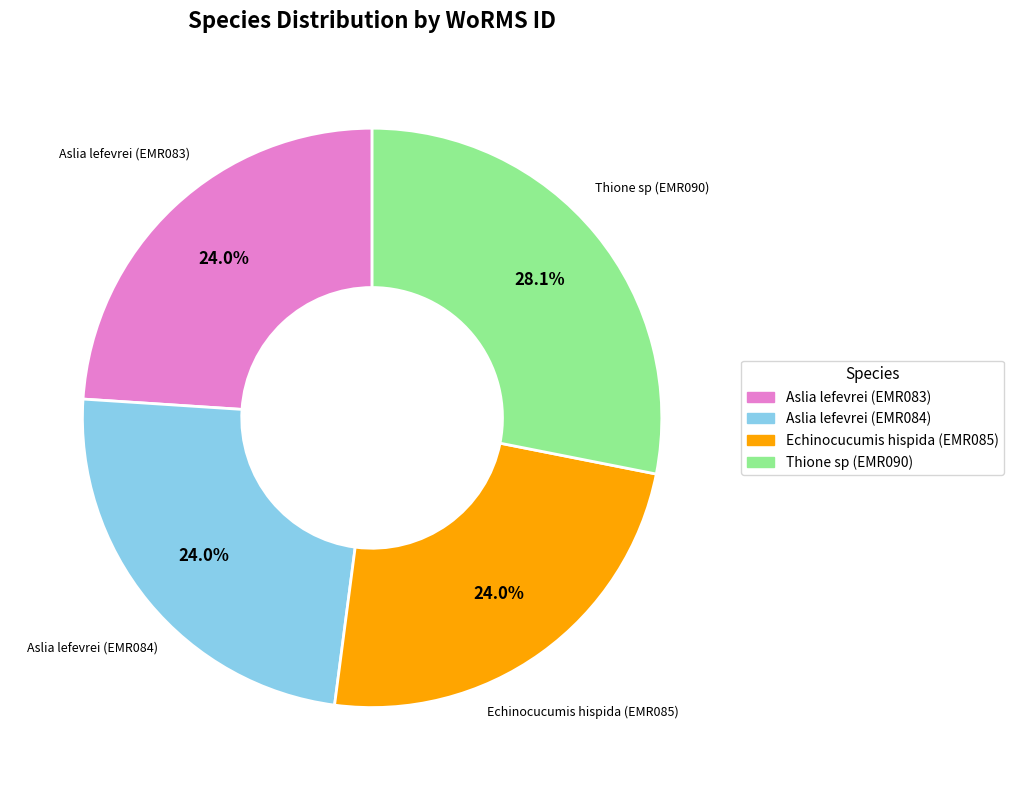

Between Thione sp (EMR090) and Echinocucumis hispida (EMR085), which is larger?

Thione sp (EMR090)